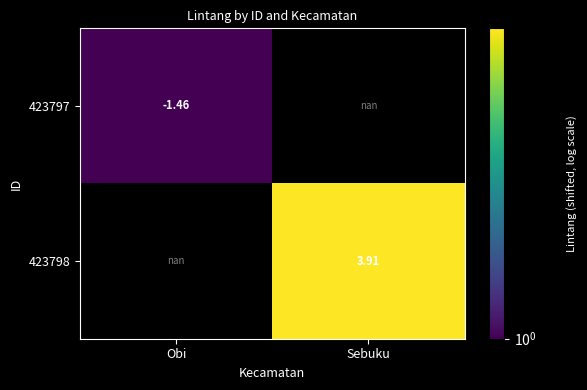

The value of 423798 at Sebuku is 11.4. True or false?

False